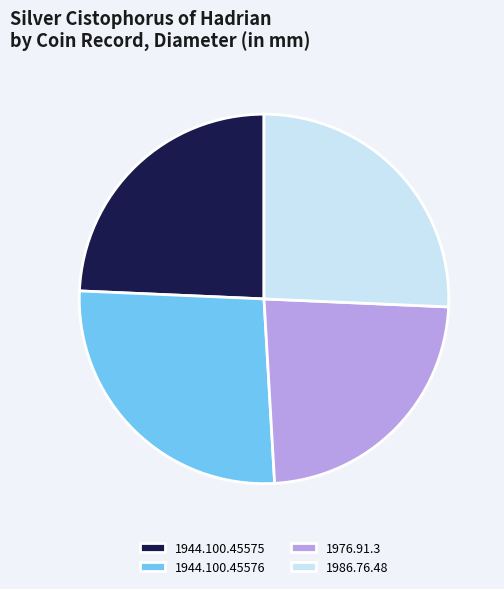

Do 1976.91.3 and 1986.76.48 together represent more than half of the pie?

No